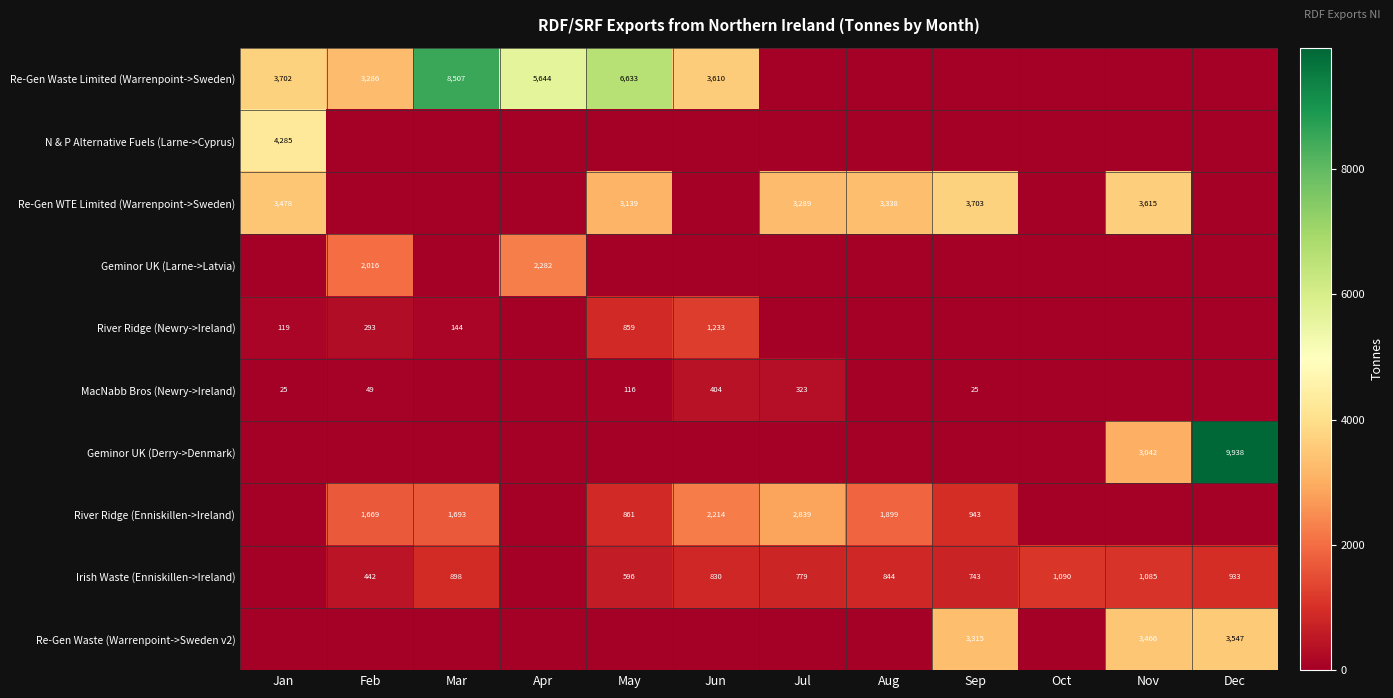

At how many categories does at least one series exceed 1877?

11